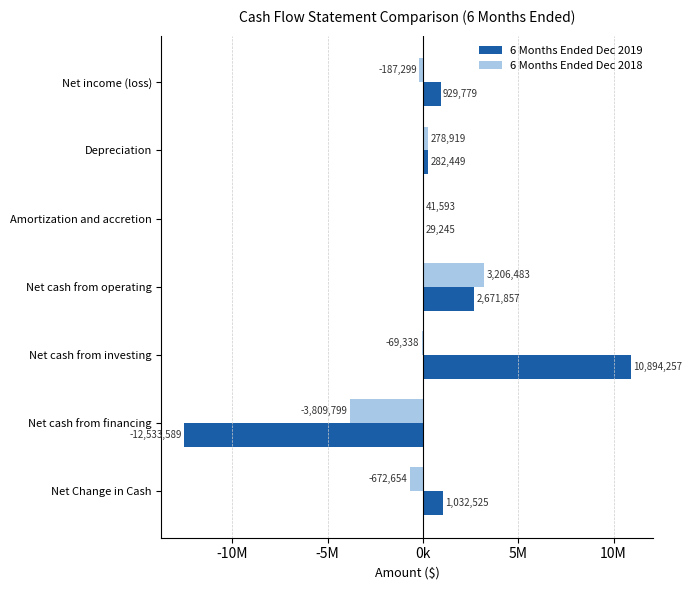

What are all the series names shown in the legend?

6 Months Ended Dec 2019, 6 Months Ended Dec 2018